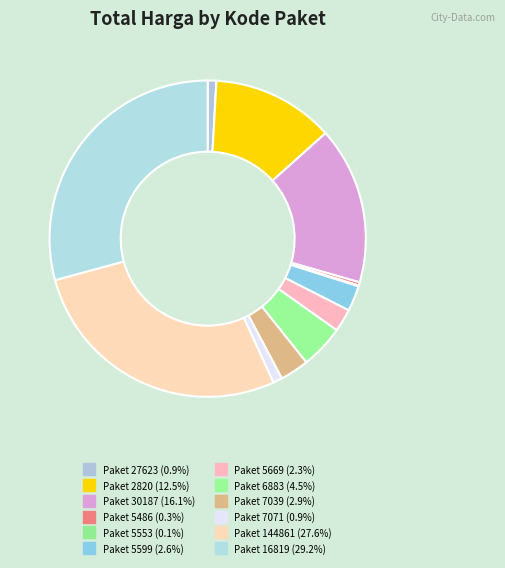

Rank the categories by value from lowest to highest.

5553, 5486, 27623, 7071, 5669, 5599, 7039, 6883, 2820, 30187, 144861, 16819